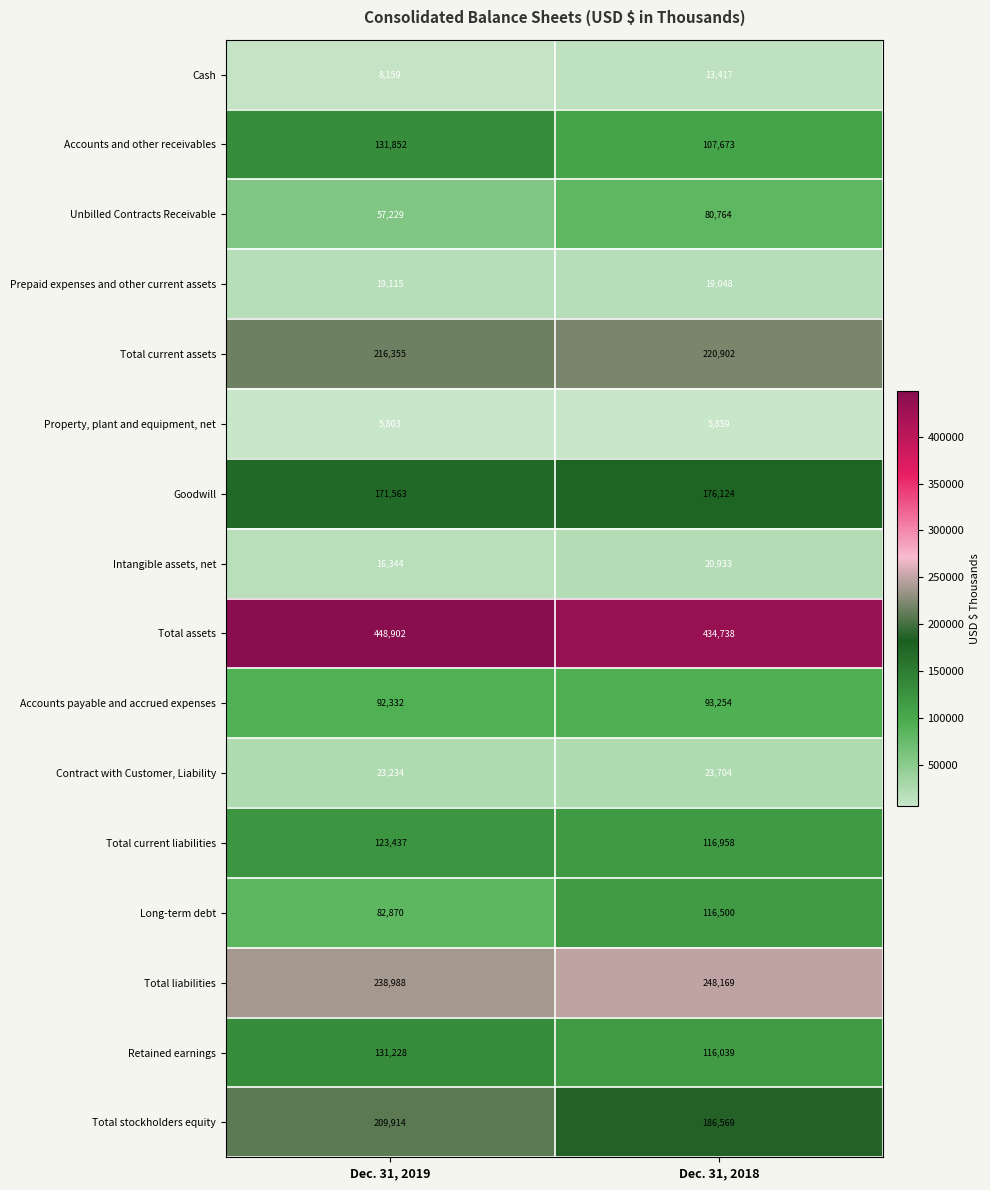

Which label corresponds to the largest value in the chart?

Dec. 31, 2019